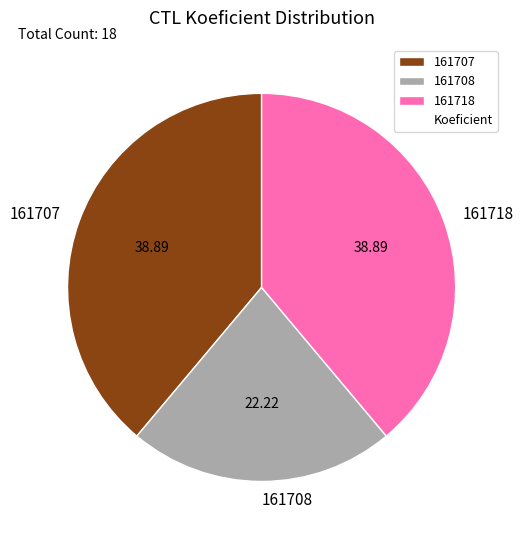

How many slices are in this pie chart?

3